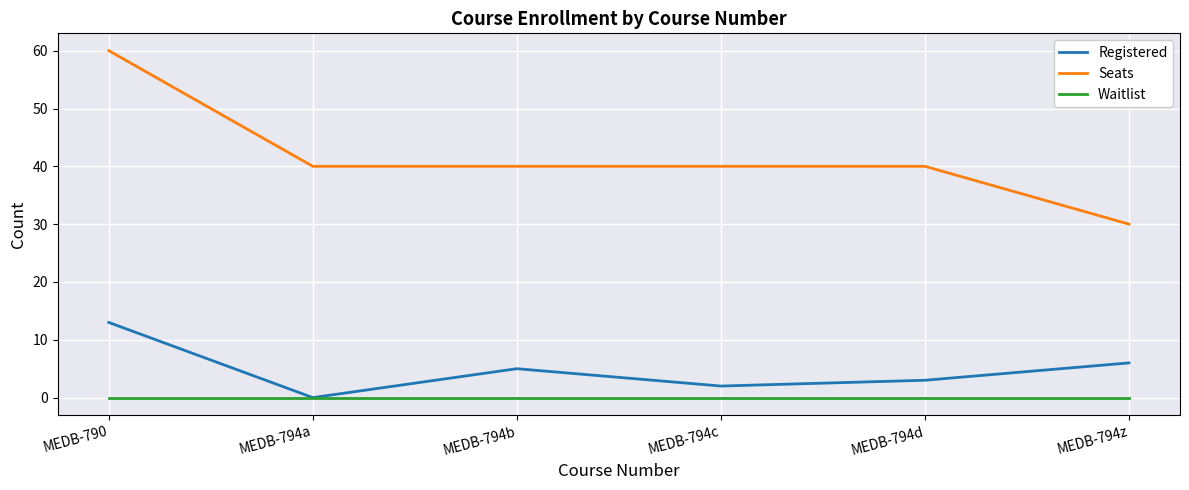

List the series in order of their peak value, highest first.

Seats, Registered, Waitlist